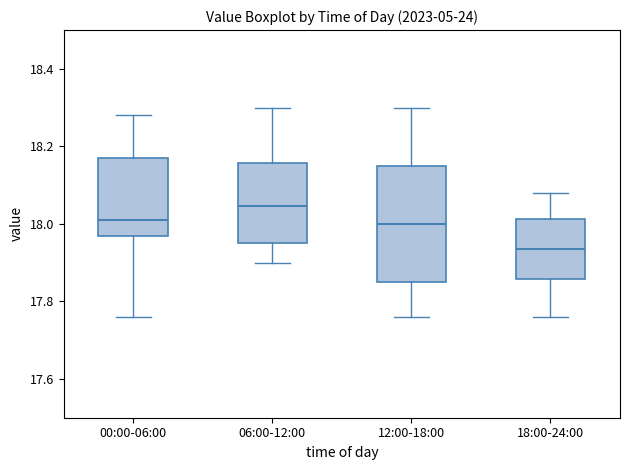

Where does the median line of the box for 18:00-24:00 sit on the y-axis? The values are not printed on the chart, so give them approximately, as read against the axis.

17.94